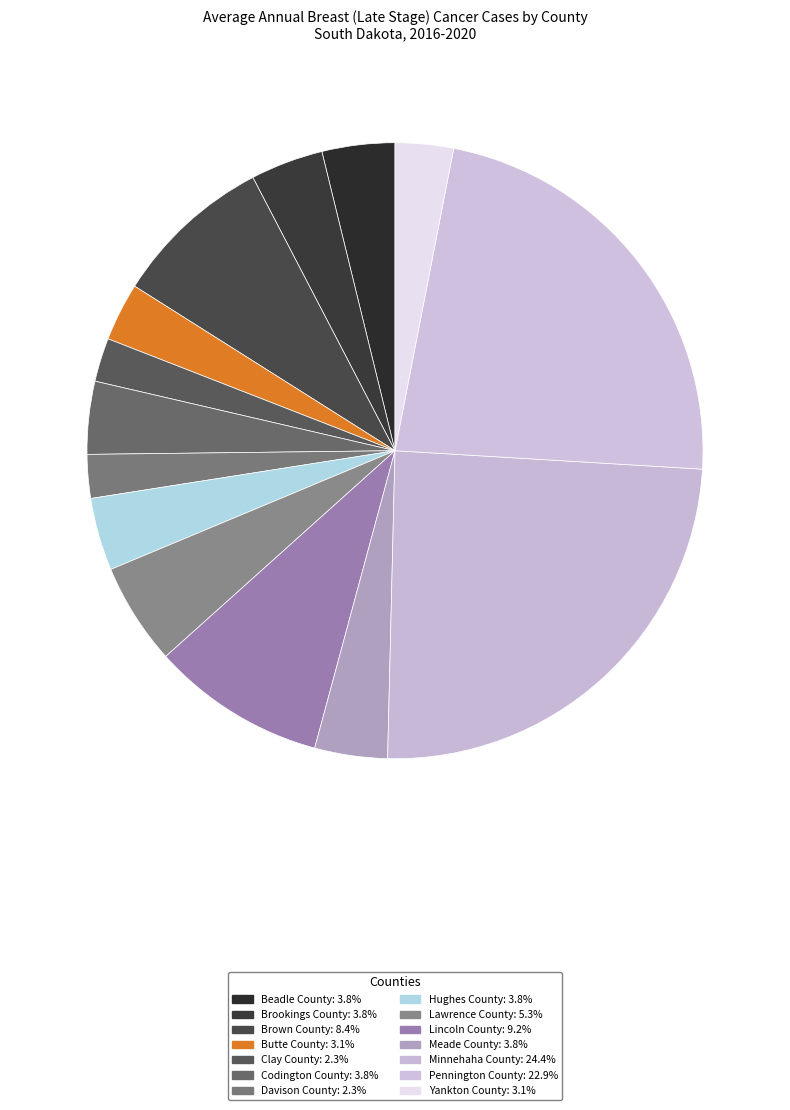

How many segments does this pie chart have?

14